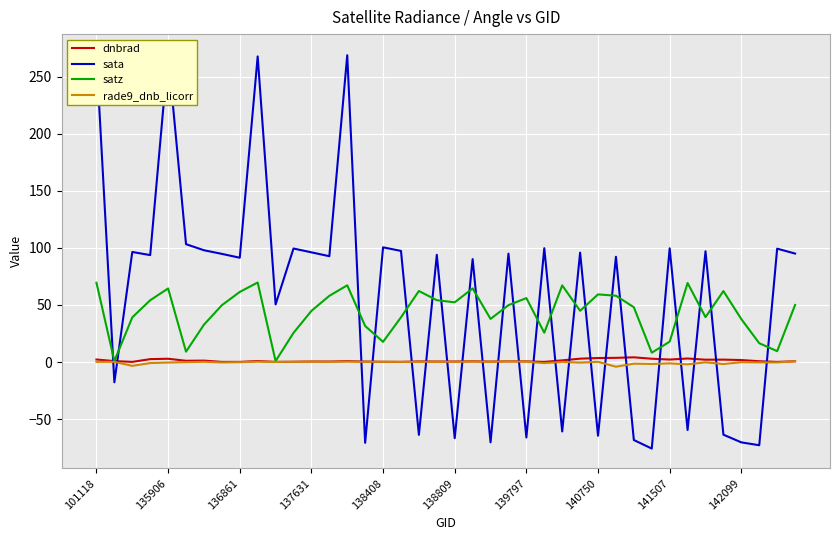

How many values in sata are above zero?

26